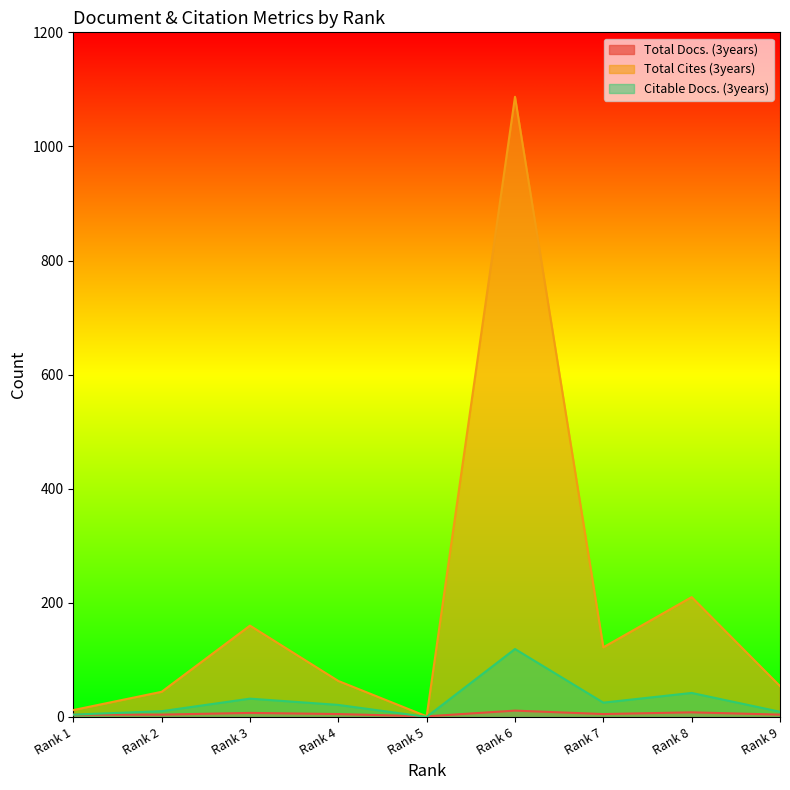

Does the chart display data point markers on the line(s)?

No